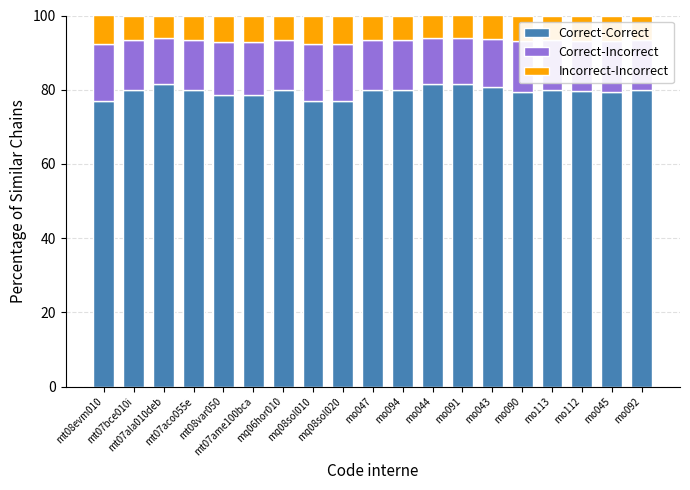

What is the difference between the maximum and minimum values in the Correct-Correct series?

4.7